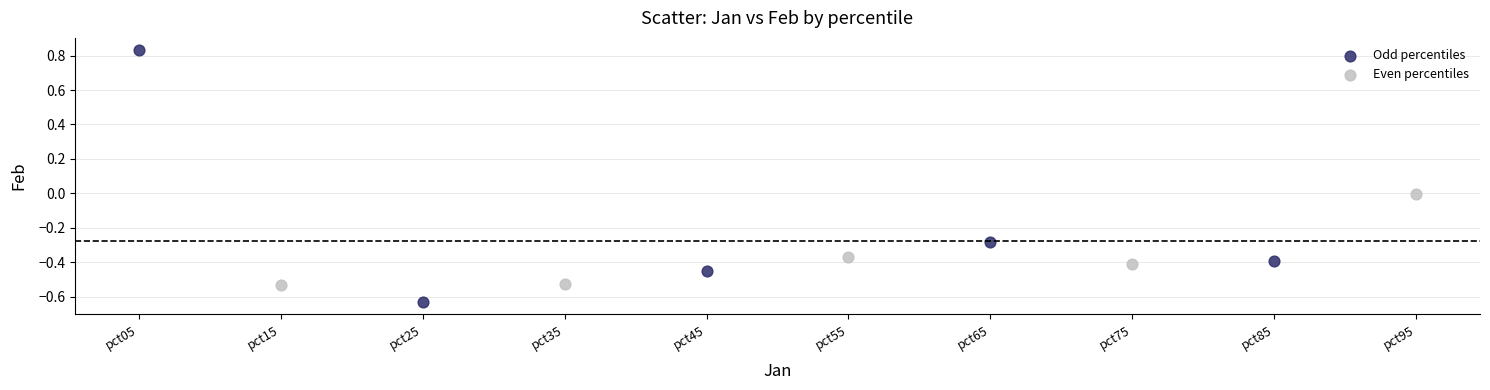

Which series has the widest spread of Y values?

Odd percentiles